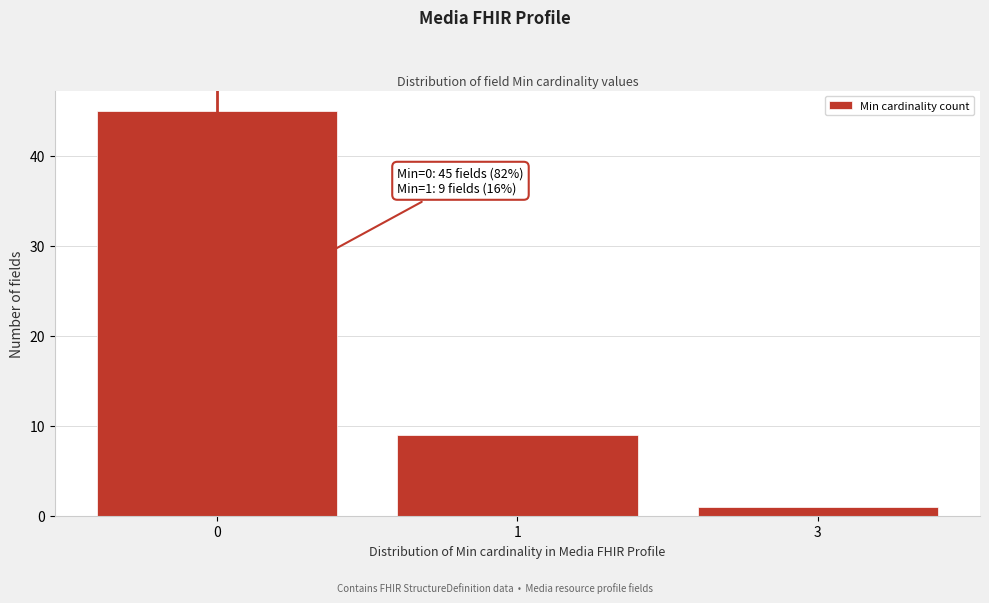

Reading right to left, transcribe all the data shown in this chart.

3=1	1=9	0=45